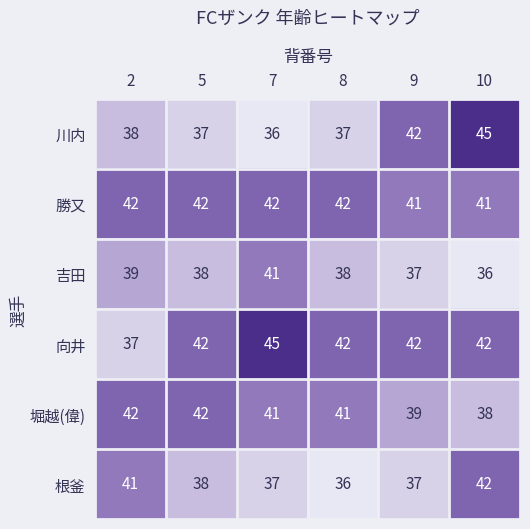

Which series has the largest range (max minus min)?

川内